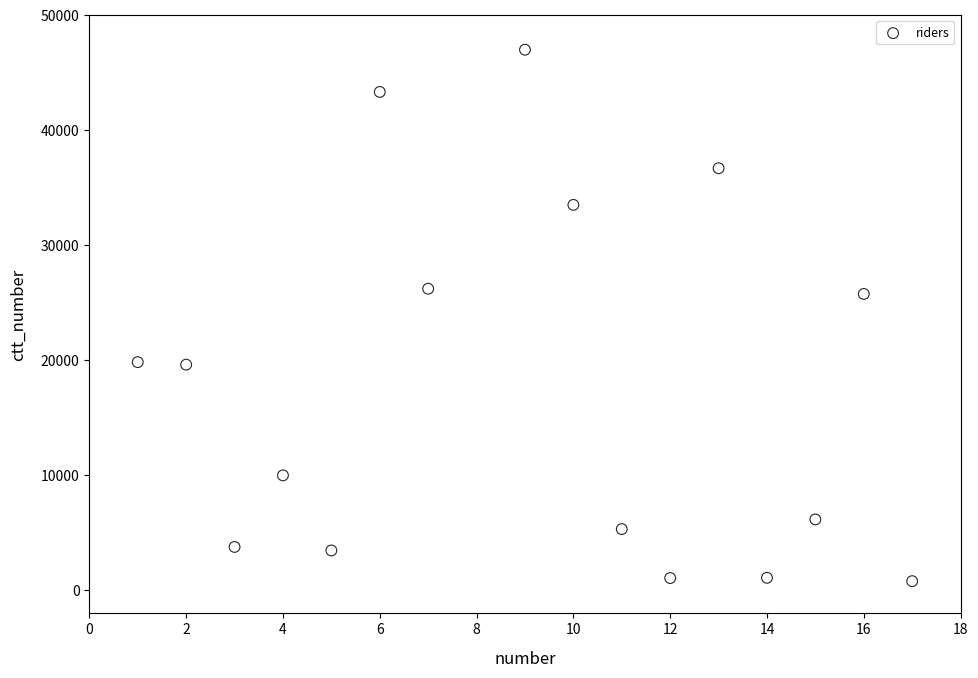

What is the range of Y values (max minus min)?

46194